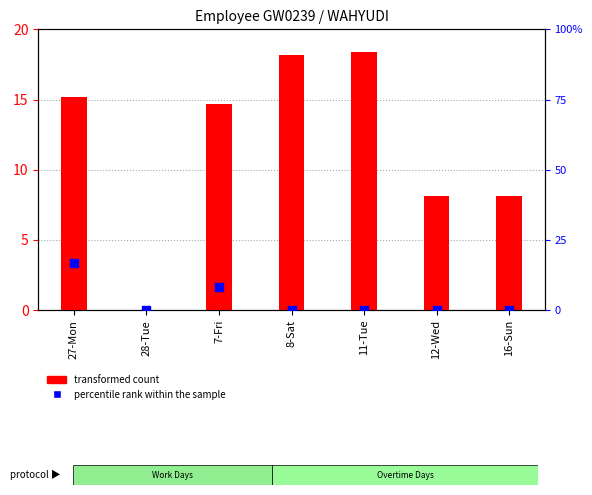

Which series contains the lowest Y value?

transformed count